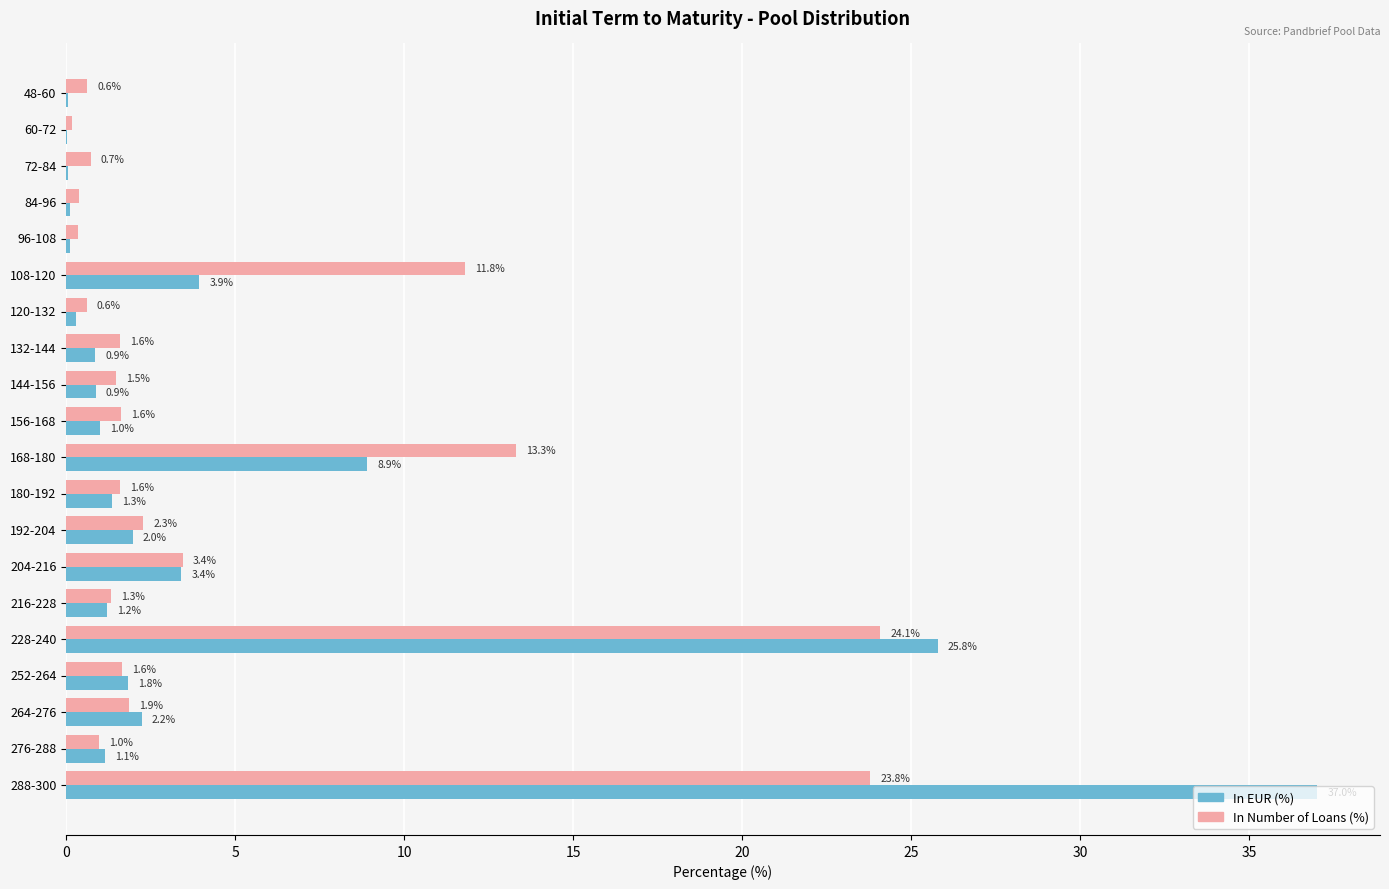

At which category is the sum across all series the highest?

288-300